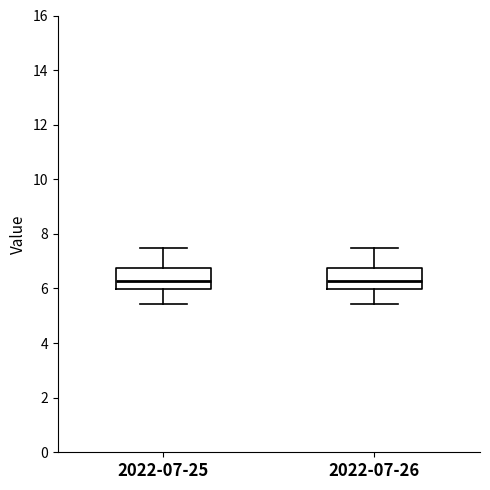

Reading left to right, read every box against the y-axis: the position of its median line, the range the box covers, and the ends of its whiskers. The values are not printed on the chart, so give them approximately, as read against the axis.

2022-07-25: median 6.2, box 6.0 to 6.8, whiskers 5.4 to 7.4
2022-07-26: median 6.2, box 6.0 to 6.8, whiskers 5.4 to 7.4